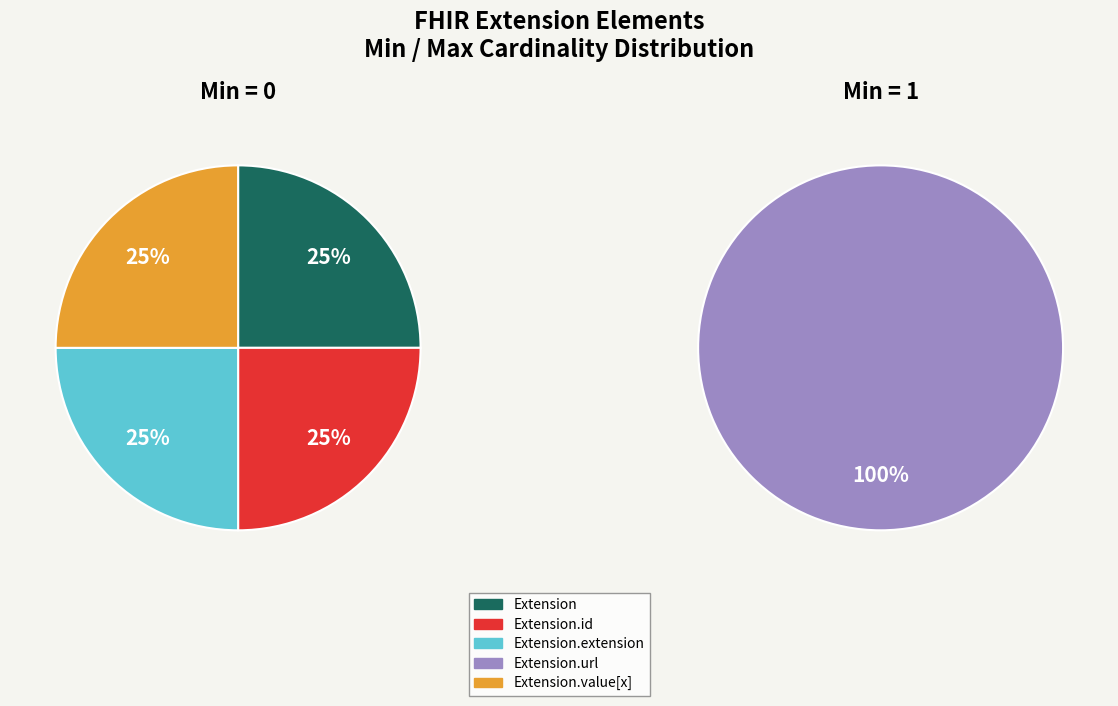

Is 6 the majority of the pie?

No